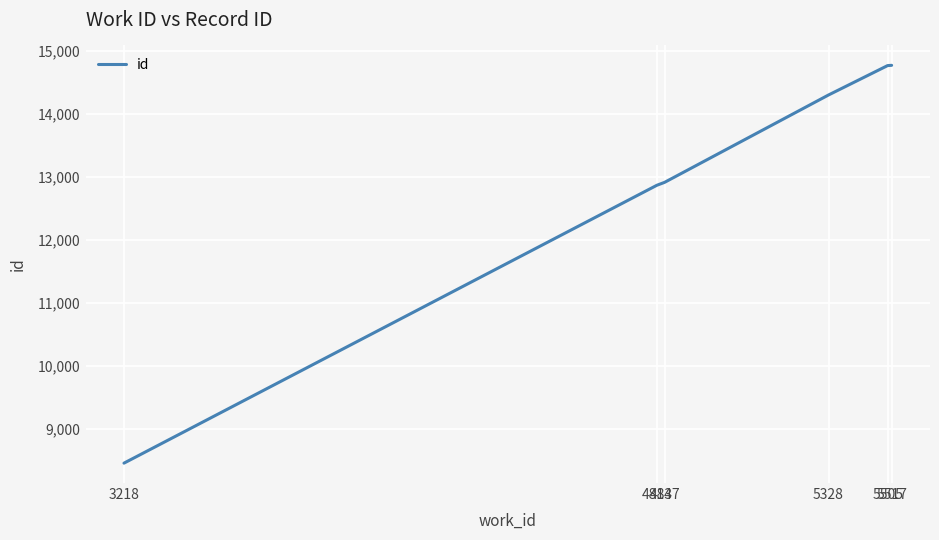

How many lines are shown in the chart?

1